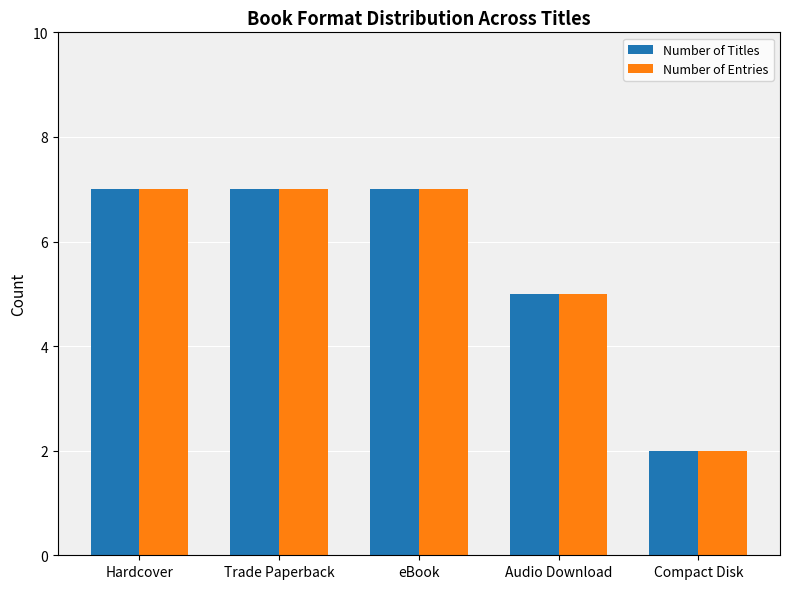

What is the smallest value displayed?

2